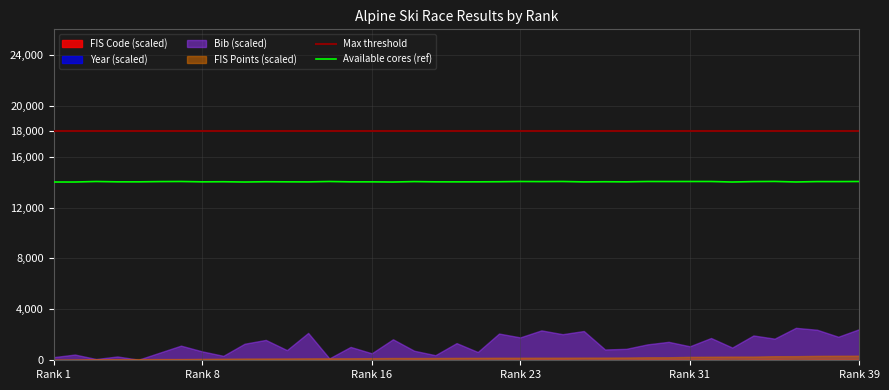

True or false: Max threshold and Available cores (ref) intersect in this chart.

False